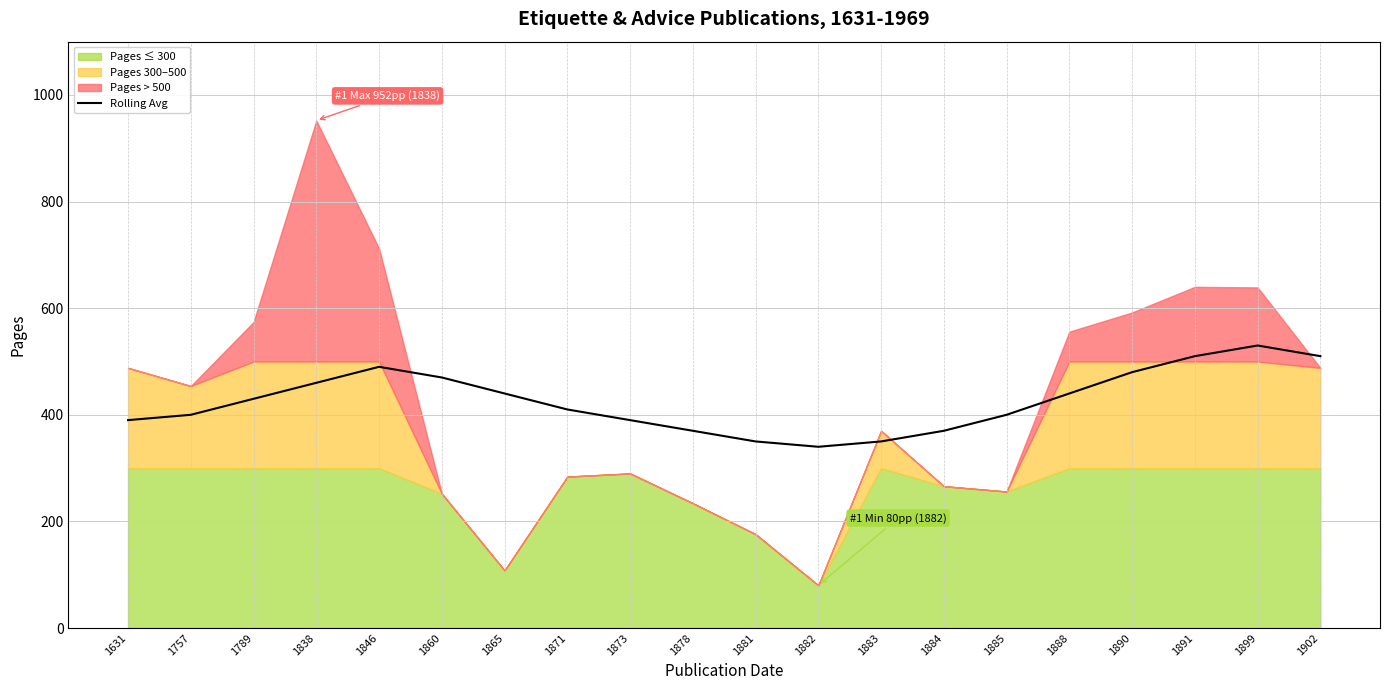

What is the difference between the values at 1883 and 1871?

60